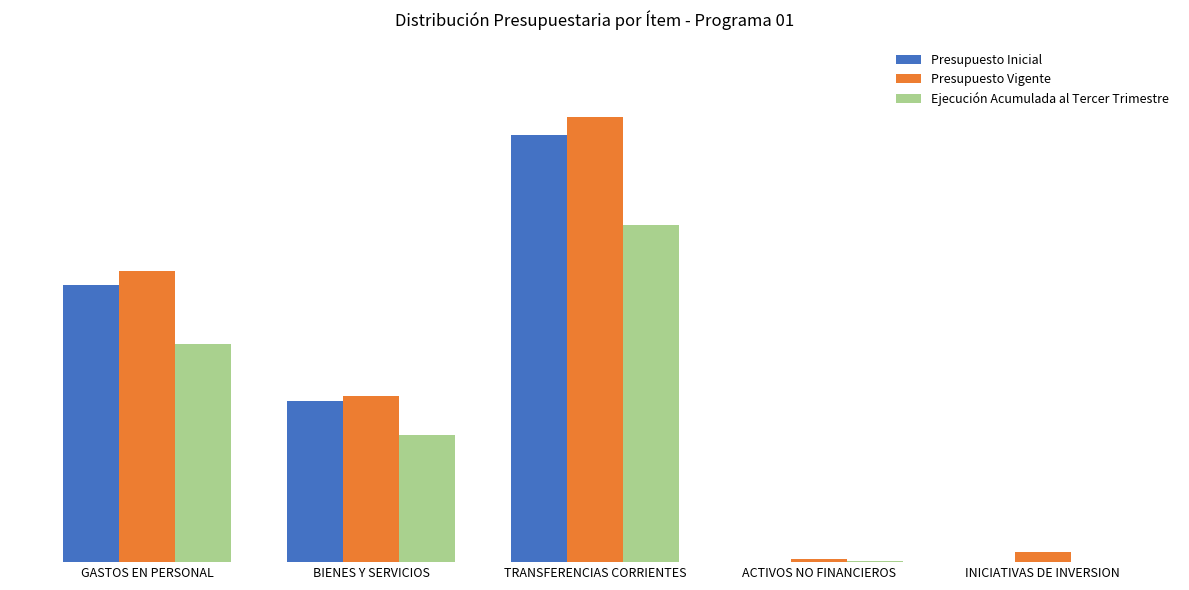

Where does the Presupuesto Vigente series first go above 11187319?

GASTOS EN PERSONAL